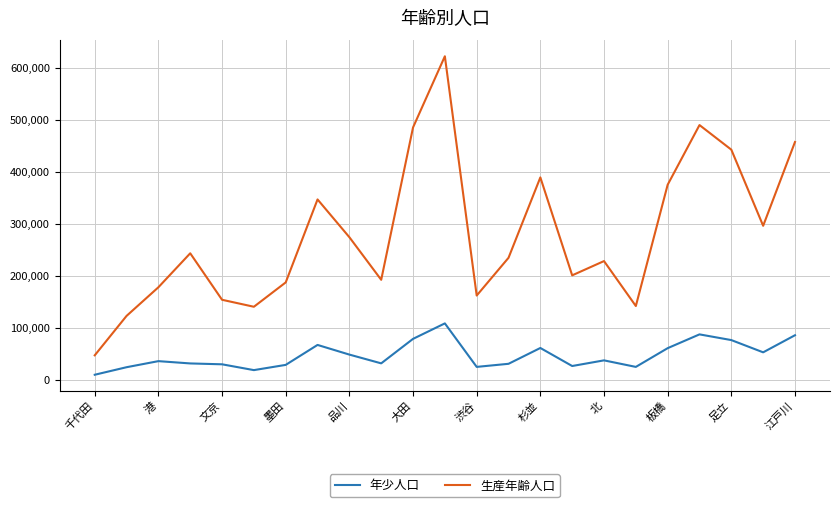

True or false: 年少人口 and 生産年齢人口 intersect in this chart.

False